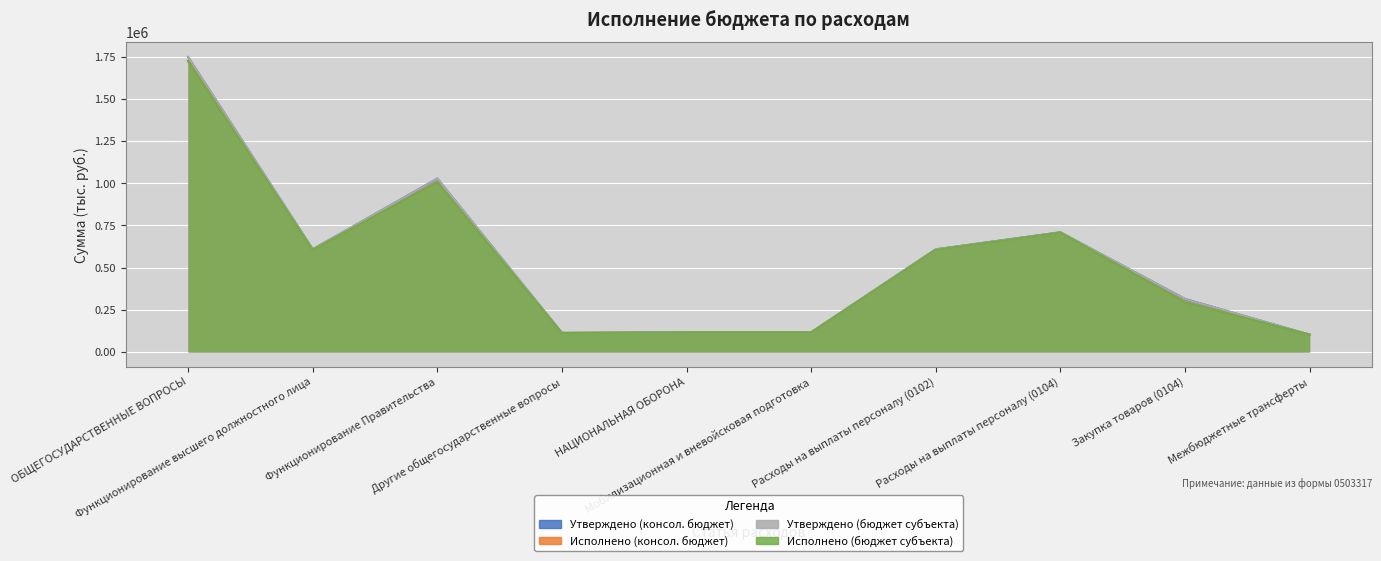

In Утверждено (консол. бюджет), how many points are lower than both neighbors (excluding endpoints)?

2